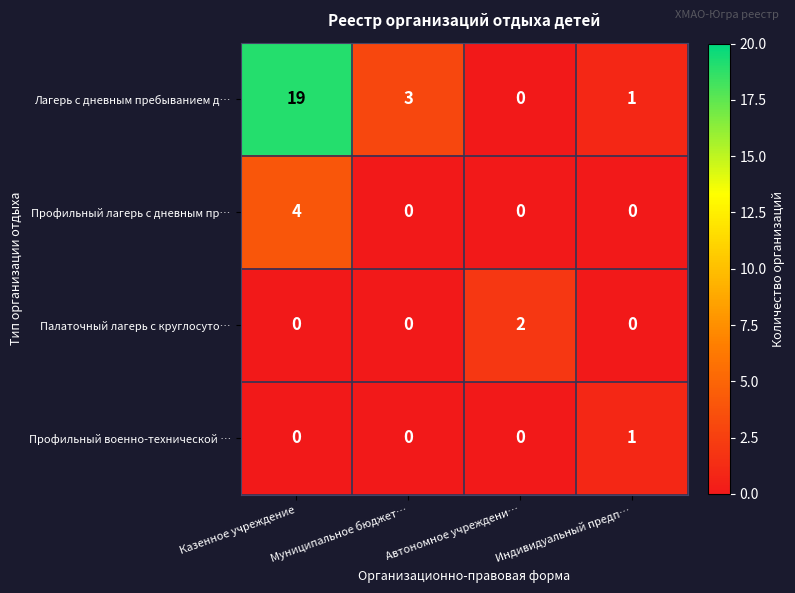

At how many categories does at least one series exceed 15?

1